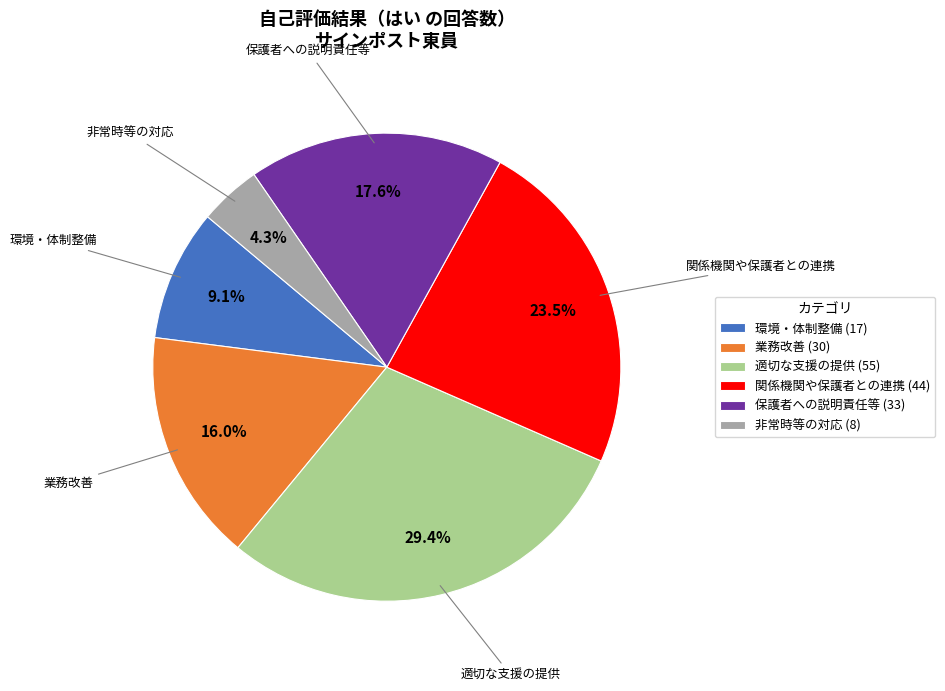

Count the number of slices in the pie.

6